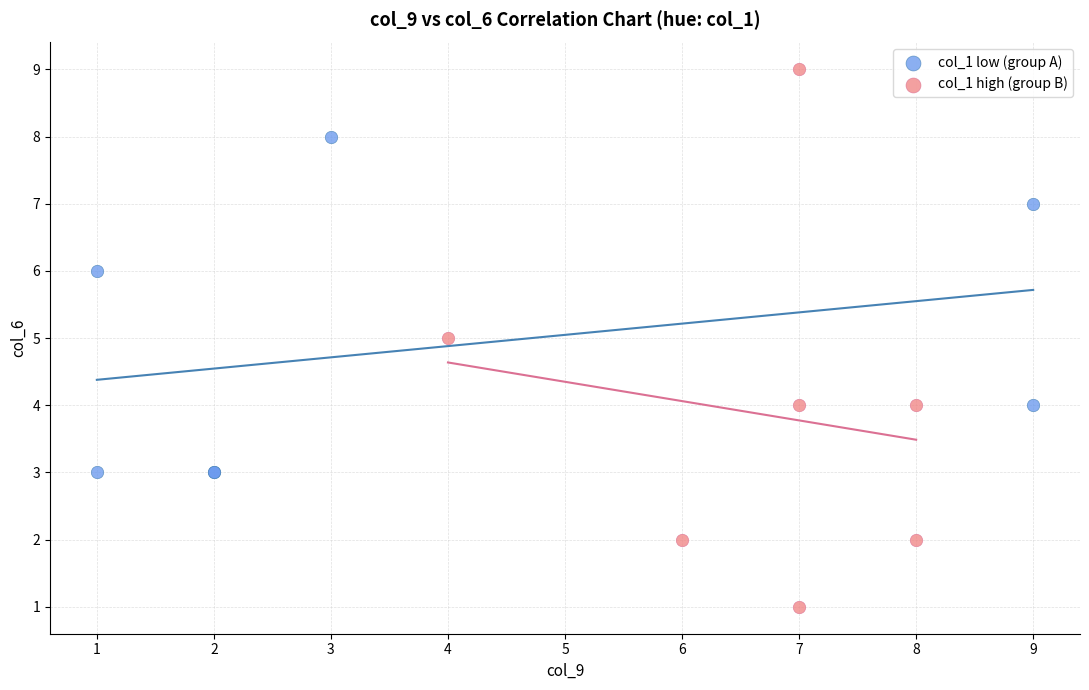

What are all the series names shown in the legend?

col_1 low (group A), col_1 high (group B)